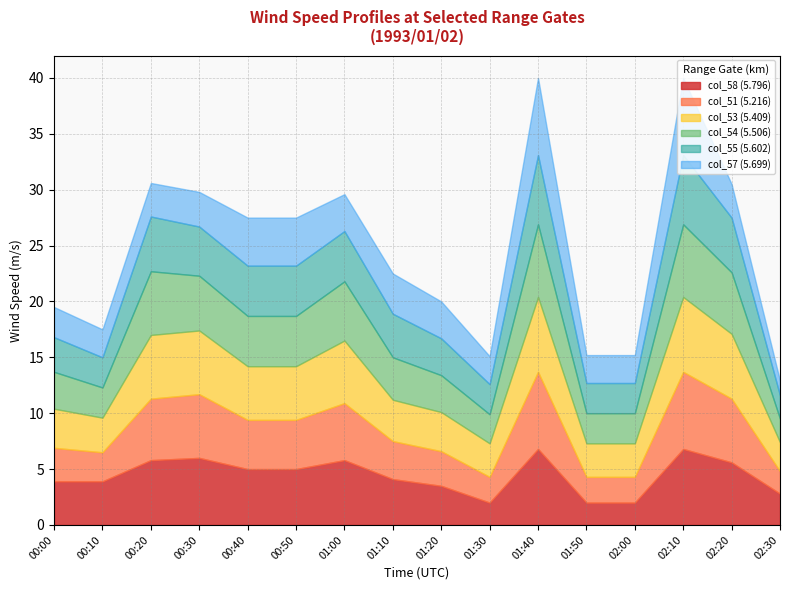

Reading right to left, transcribe all the data shown in this chart.

col_51: 02:30=2.0	02:20=5.7	02:10=6.9	02:00=2.3	01:50=2.3	01:40=6.9	01:30=2.3	01:20=3.1	01:10=3.4	01:00=5.1	00:50=4.4	00:40=4.4	00:30=5.7	00:20=5.5	00:10=2.6	00:00=3.0
col_53: 02:30=2.6	02:20=5.8	02:10=6.7	02:00=3.0	01:50=3.0	01:40=6.7	01:30=3.0	01:20=3.5	01:10=3.7	01:00=5.6	00:50=4.8	00:40=4.8	00:30=5.7	00:20=5.7	00:10=3.1	00:00=3.5
col_54: 02:30=2.1	02:20=5.5	02:10=6.5	02:00=2.7	01:50=2.7	01:40=6.5	01:30=2.6	01:20=3.3	01:10=3.8	01:00=5.3	00:50=4.5	00:40=4.5	00:30=4.9	00:20=5.7	00:10=2.7	00:00=3.3
col_55: 02:30=2.1	02:20=4.9	02:10=6.2	02:00=2.7	01:50=2.7	01:40=6.2	01:30=2.7	01:20=3.3	01:10=3.9	01:00=4.5	00:50=4.5	00:40=4.5	00:30=4.4	00:20=4.9	00:10=2.7	00:00=3.1
col_57: 02:30=1.3	02:20=3.0	02:10=6.9	02:00=2.5	01:50=2.5	01:40=6.9	01:30=2.5	01:20=3.3	01:10=3.6	01:00=3.3	00:50=4.3	00:40=4.3	00:30=3.1	00:20=3.0	00:10=2.5	00:00=2.7
col_58: 02:30=2.8	02:20=5.6	02:10=6.8	02:00=2.0	01:50=2.0	01:40=6.8	01:30=2.0	01:20=3.5	01:10=4.1	01:00=5.8	00:50=5.0	00:40=5.0	00:30=6.0	00:20=5.8	00:10=3.9	00:00=3.9